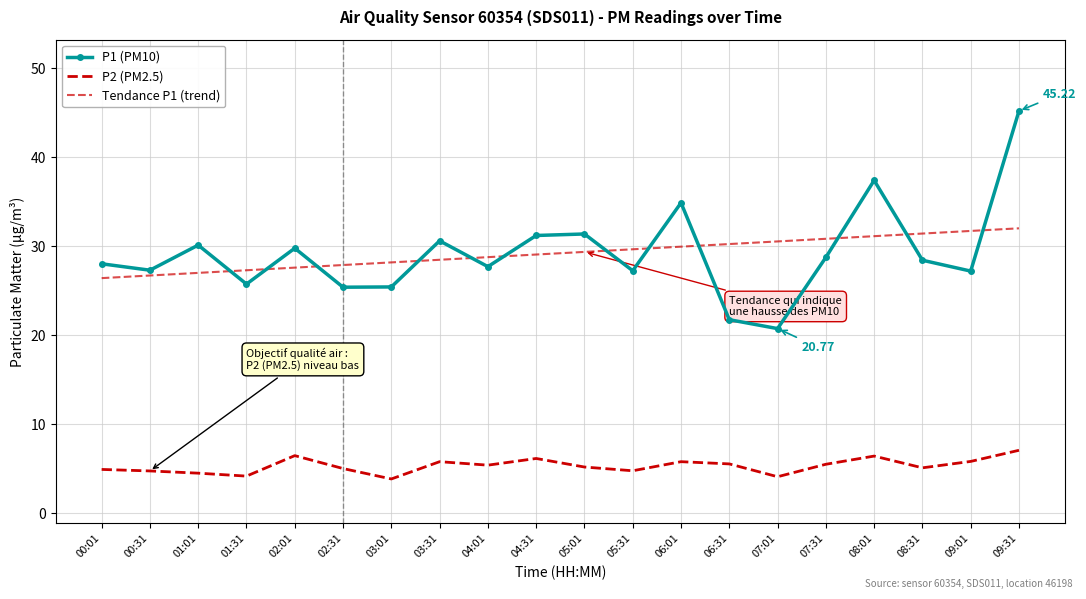

Is the value of P1 (PM10) at 02:01 greater than the value of P2 (PM2.5) at 03:31?

Yes